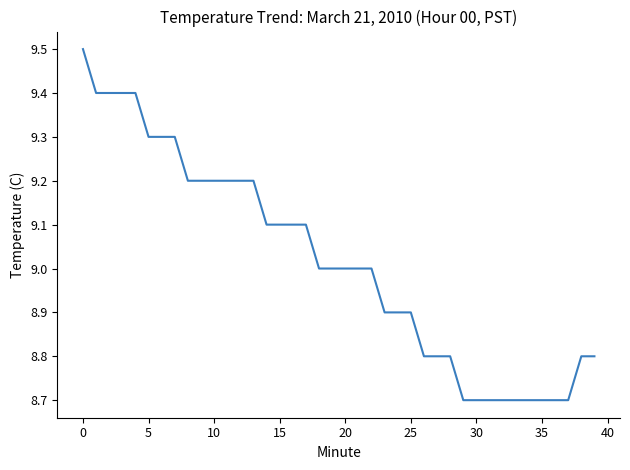

What is the difference between the maximum and minimum values?

0.8